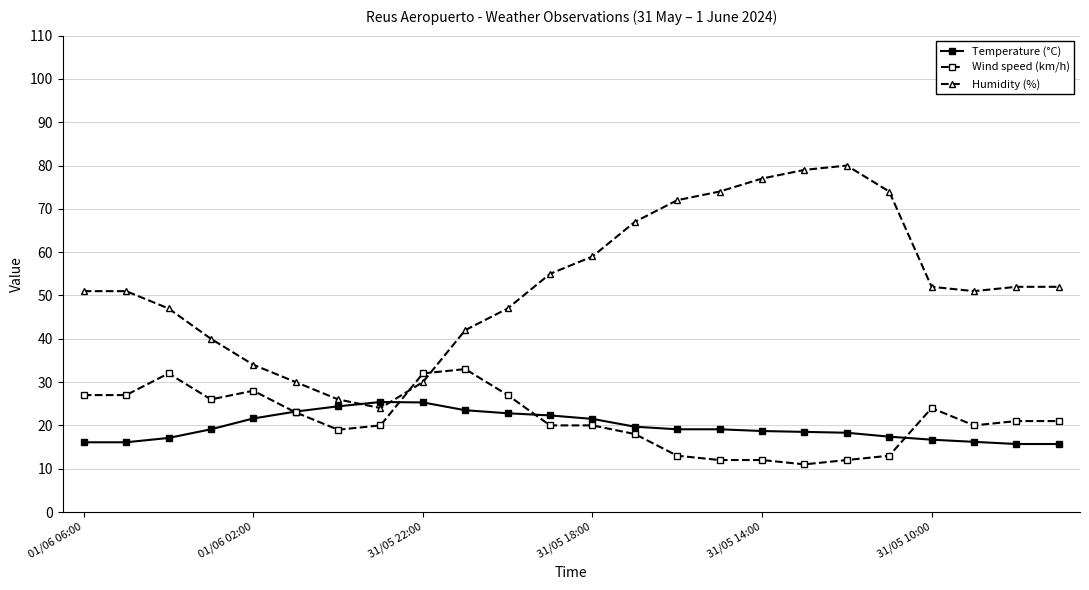

Which series has the largest range (max minus min)?

Humidity (%)